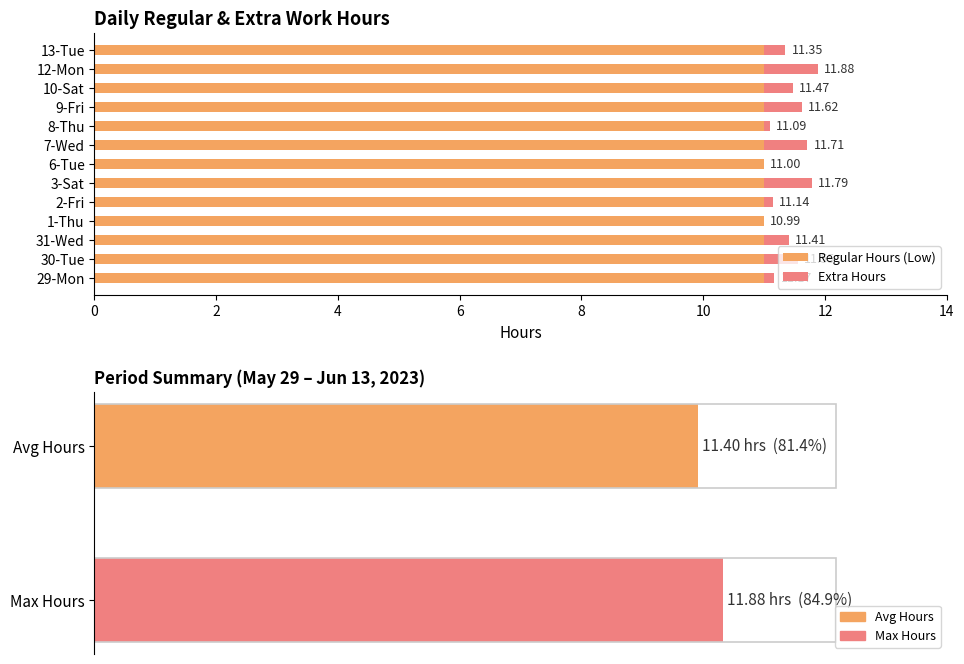

Reading left to right, list all the values displayed in this chart.

Regular Hours (Low): 11.0	11.0	11.0	11.0	11.0	11.0	11.0	11.0	11.0	11.0	11.0	11.0	11.0
Extra Hours: 0.2	0.6	0.4	0.0	0.1	0.8	0.0	0.7	0.1	0.6	0.5	0.9	0.3